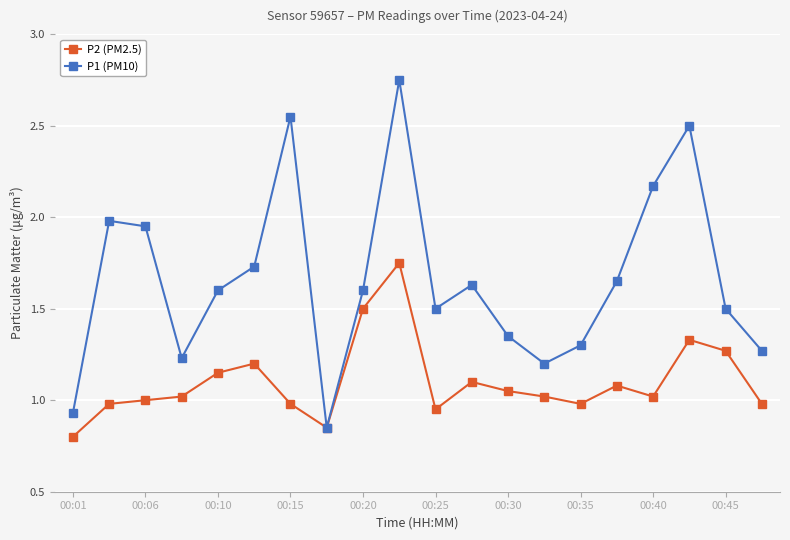

Rank the series by their maximum value, from lowest to highest.

P2 (PM2.5), P1 (PM10)